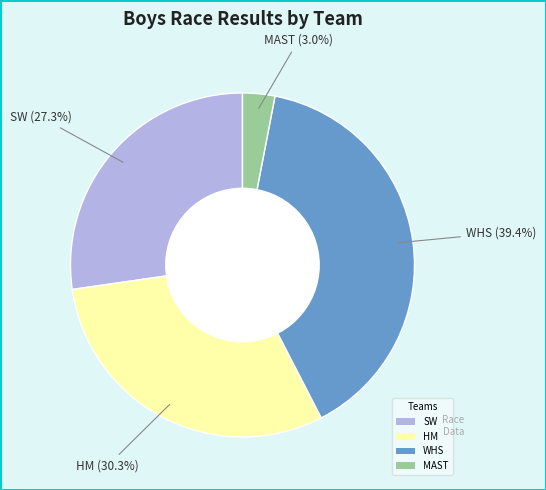

Rank the categories by value from highest to lowest.

WHS, HM, SW, MAST